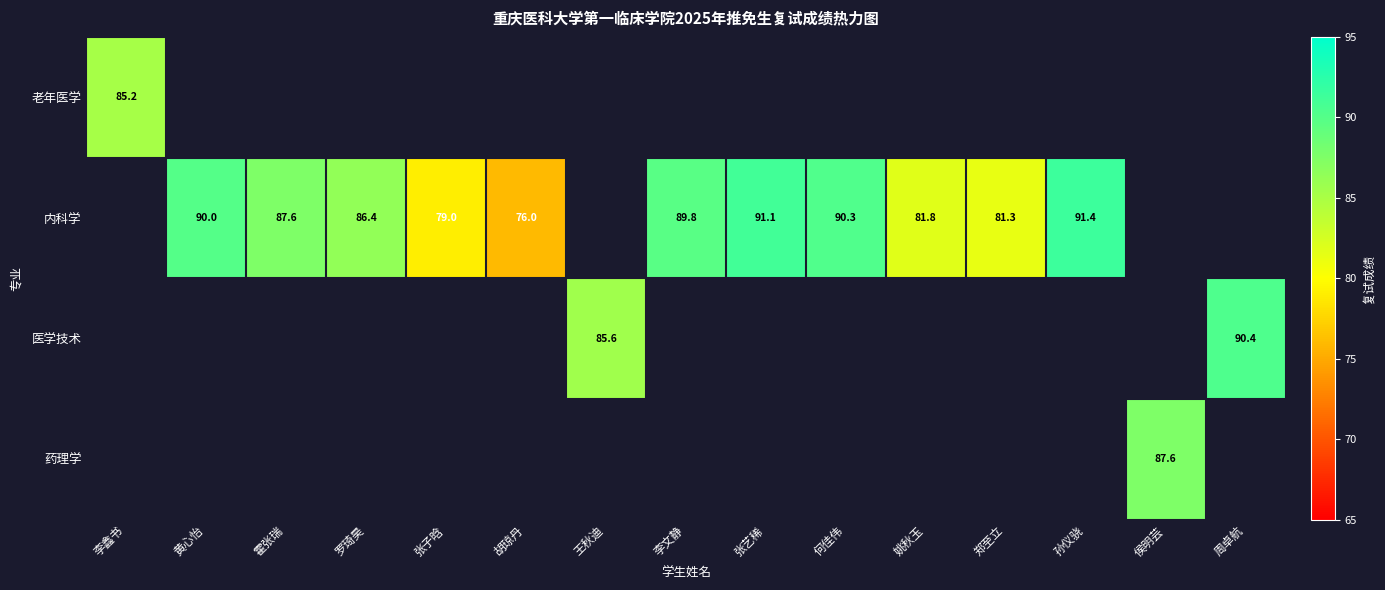

Is it true that 药理学 equals 87.6 at 侯明芸?

True